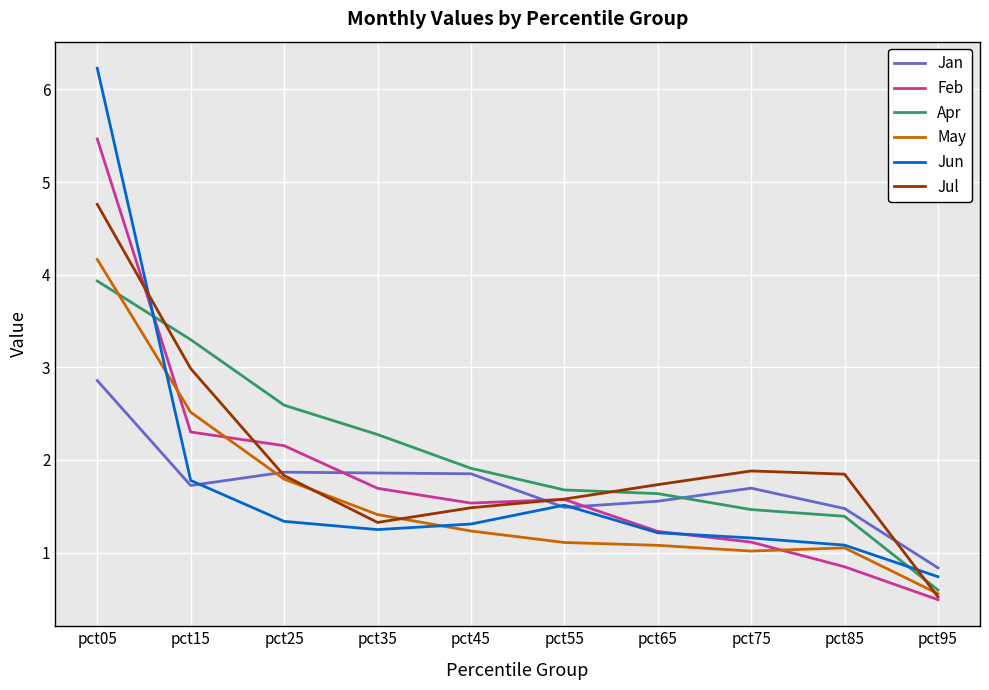

Reading right to left, what are all the values shown in this chart?

Jan: 0.8	1.5	1.7	1.6	1.5	1.9	1.9	1.9	1.7	2.9
Feb: 0.5	0.8	1.1	1.2	1.6	1.5	1.7	2.2	2.3	5.5
Apr: 0.6	1.4	1.5	1.6	1.7	1.9	2.3	2.6	3.3	3.9
May: 0.6	1.1	1.0	1.1	1.1	1.2	1.4	1.8	2.5	4.2
Jun: 0.7	1.1	1.2	1.2	1.5	1.3	1.2	1.3	1.8	6.2
Jul: 0.5	1.8	1.9	1.7	1.6	1.5	1.3	1.8	3.0	4.8